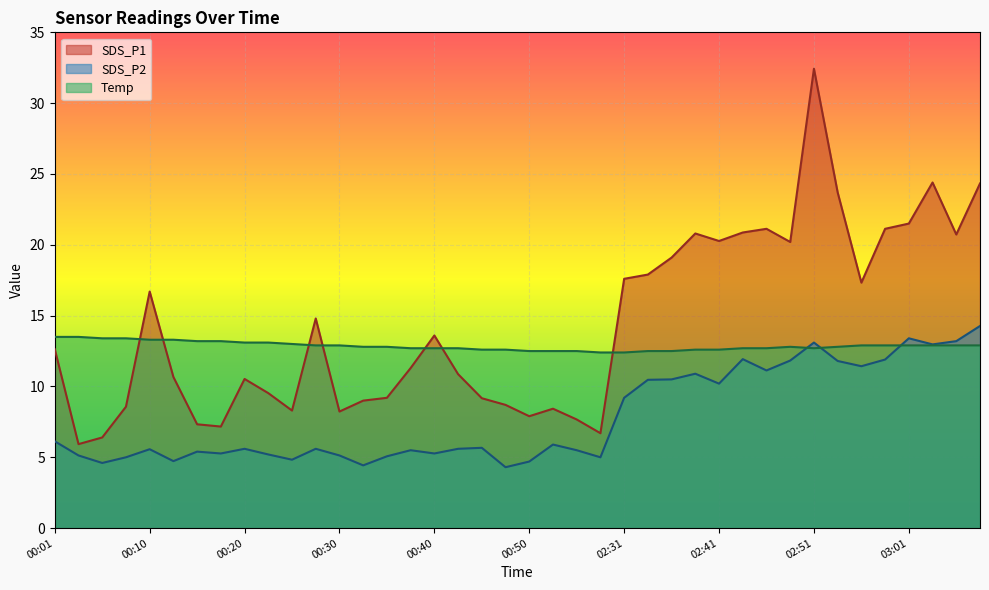

Reading left to right, list all the values displayed in this chart.

SDS_P1: 00:01=12.6	00:03=5.9	00:06=6.4	00:08=8.6	00:10=16.7	00:13=10.7	00:15=7.3	00:18=7.2	00:20=10.5	00:23=9.5	00:25=8.3	00:27=14.8	00:30=8.2	00:32=9.0	00:35=9.2	00:37=11.3	00:40=13.6	00:42=10.9	00:45=9.2	00:48=8.7	00:50=7.9	00:53=8.4	00:55=7.7	00:58=6.7	02:31=17.6	02:34=17.9	02:36=19.1	02:39=20.8	02:41=20.3	02:44=20.9	02:46=21.1	02:49=20.2	02:51=32.4	02:54=23.7	02:56=17.3	02:58=21.1	03:01=21.5	03:03=24.4	03:06=20.7	03:08=24.3
SDS_P2: 00:01=6.1	00:03=5.1	00:06=4.6	00:08=5.0	00:10=5.6	00:13=4.7	00:15=5.4	00:18=5.3	00:20=5.6	00:23=5.2	00:25=4.8	00:27=5.6	00:30=5.1	00:32=4.4	00:35=5.1	00:37=5.5	00:40=5.3	00:42=5.6	00:45=5.7	00:48=4.3	00:50=4.7	00:53=5.9	00:55=5.5	00:58=5.0	02:31=9.2	02:34=10.5	02:36=10.5	02:39=10.9	02:41=10.2	02:44=11.9	02:46=11.1	02:49=11.8	02:51=13.1	02:54=11.8	02:56=11.4	02:58=11.9	03:01=13.4	03:03=13.0	03:06=13.2	03:08=14.3
Temp: 00:01=13.5	00:03=13.5	00:06=13.4	00:08=13.4	00:10=13.3	00:13=13.3	00:15=13.2	00:18=13.2	00:20=13.1	00:23=13.1	00:25=13.0	00:27=12.9	00:30=12.9	00:32=12.8	00:35=12.8	00:37=12.7	00:40=12.7	00:42=12.7	00:45=12.6	00:48=12.6	00:50=12.5	00:53=12.5	00:55=12.5	00:58=12.4	02:31=12.4	02:34=12.5	02:36=12.5	02:39=12.6	02:41=12.6	02:44=12.7	02:46=12.7	02:49=12.8	02:51=12.7	02:54=12.8	02:56=12.9	02:58=12.9	03:01=12.9	03:03=12.9	03:06=12.9	03:08=12.9